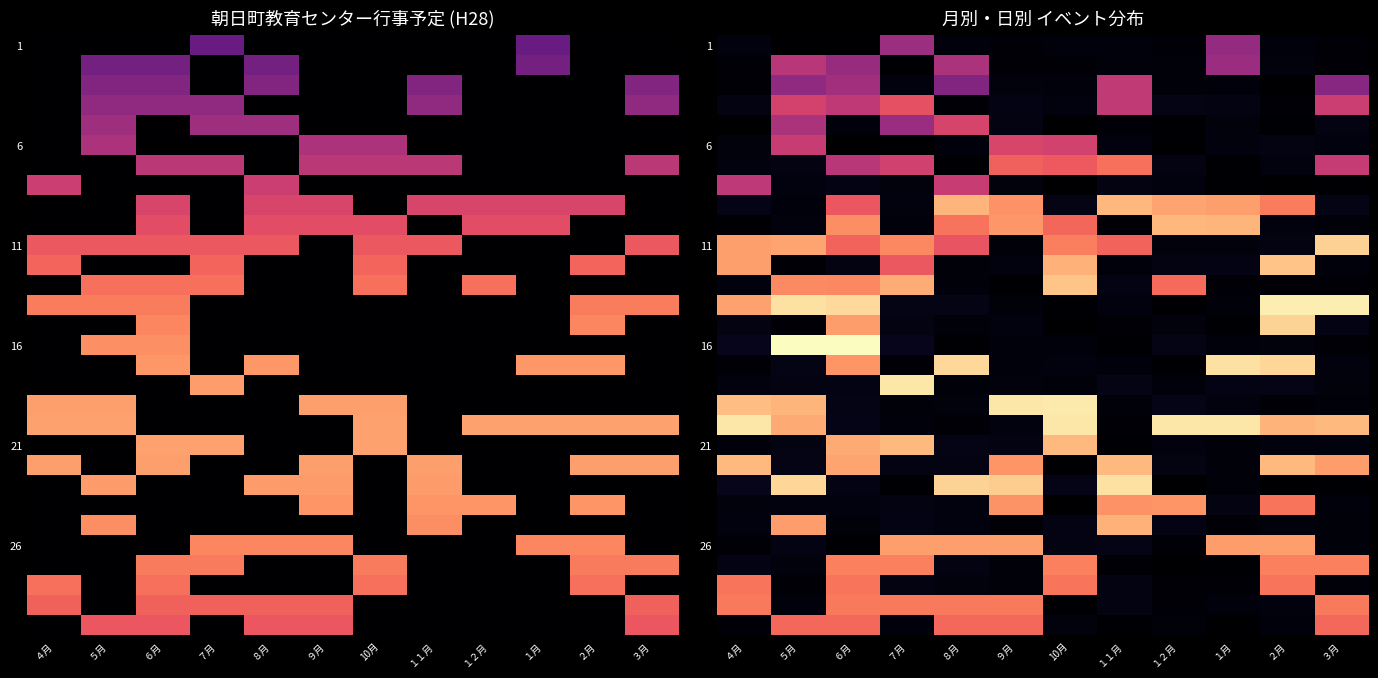

Which has a higher value, １１月 or ６月?

１１月